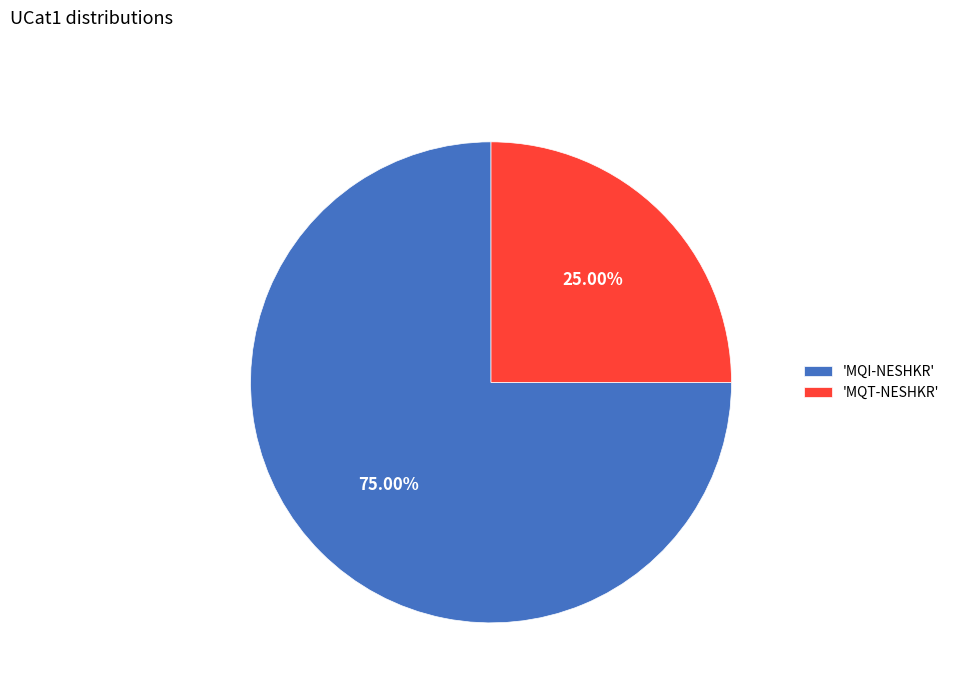

Which slice is the smallest?

'MQT-NESHKR'